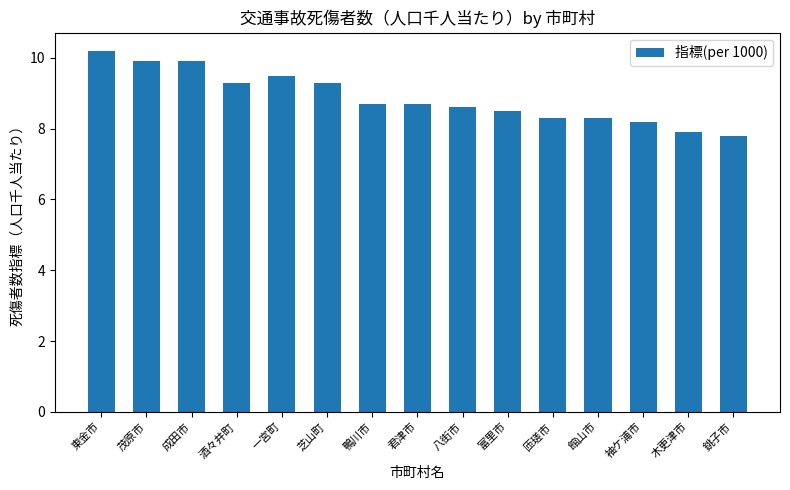

What value does the data have at 館山市?

8.3